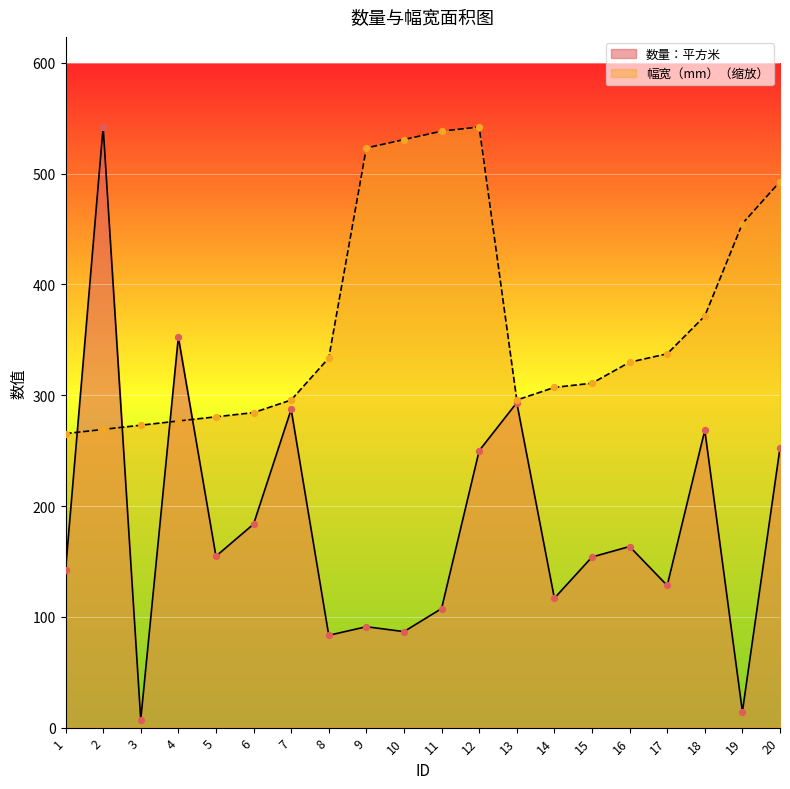

Which series has the largest total across all categories?

幅宽（mm）（缩放）